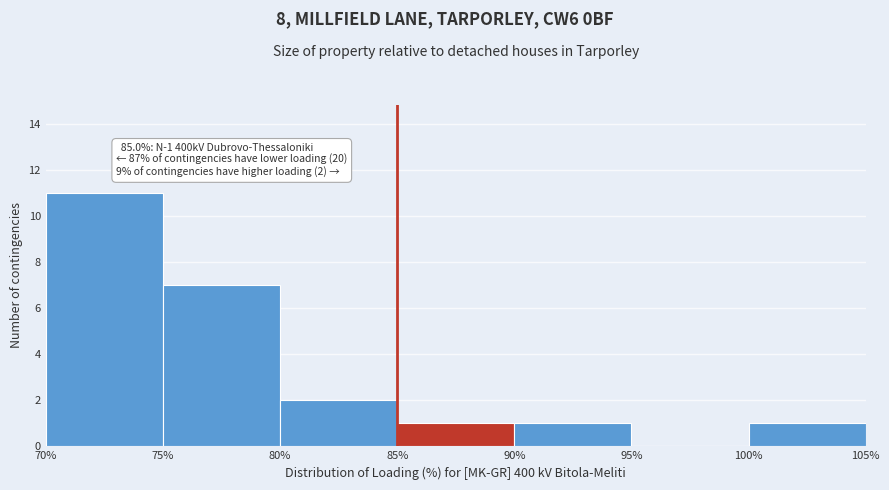

Over which range of the x-axis is the bar tallest?

70% to 75%